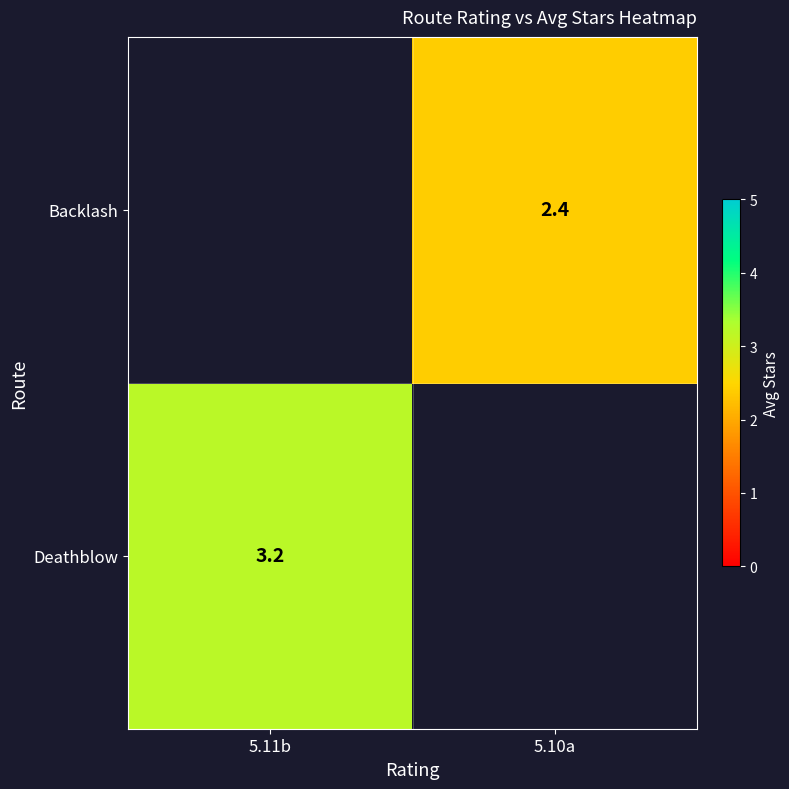

The Backlash series shows 2.4 at 5.10a. True or false?

True